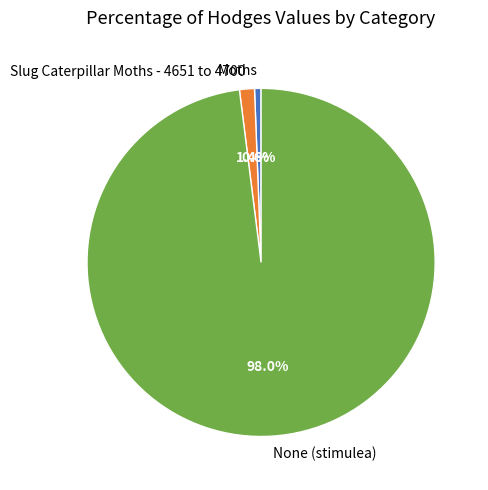

To the nearest percent, what percentage of the pie is None (stimulea)?

98%